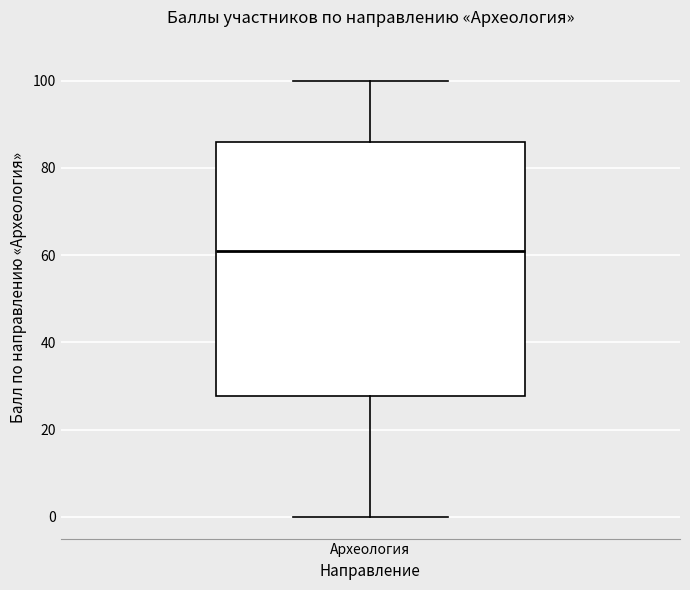

Where is the lower edge of the box for Археология on the y-axis? The values are not printed on the chart, so give them approximately, as read against the axis.

28